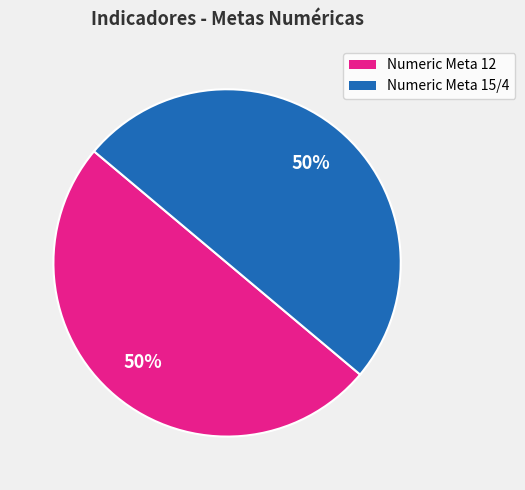

To the nearest percent, what is the average slice percentage?

50%